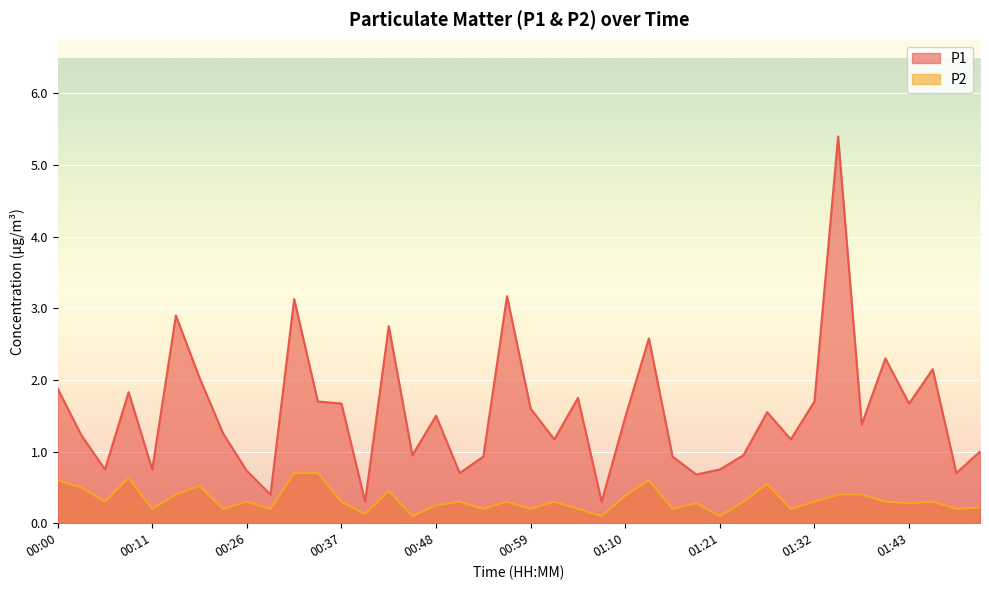

List the series in order of their peak value, highest first.

P1, P2